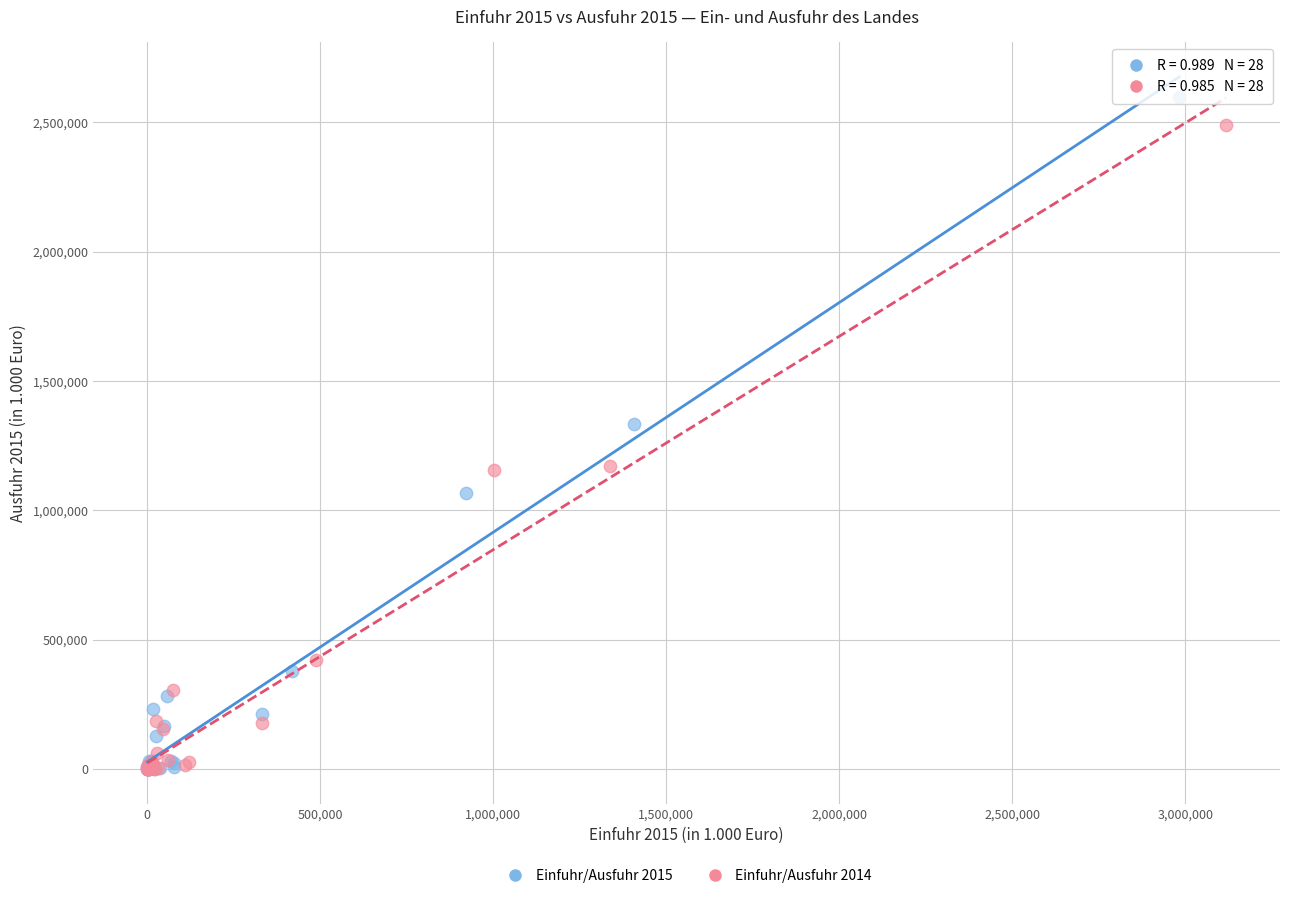

Which series has the widest spread of Y values?

Einfuhr/Ausfuhr 2015